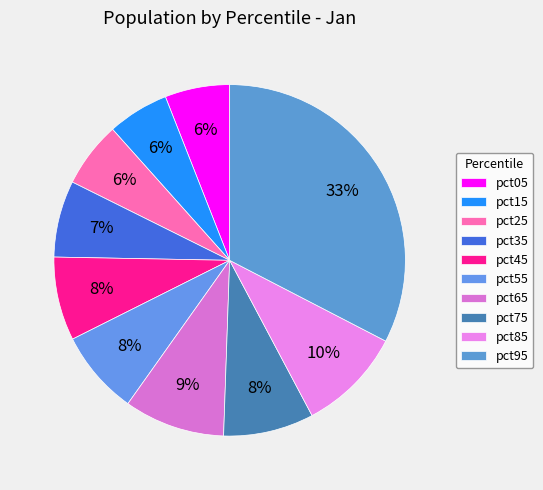

The pct35 slice represents 7% of the pie. True or false?

True